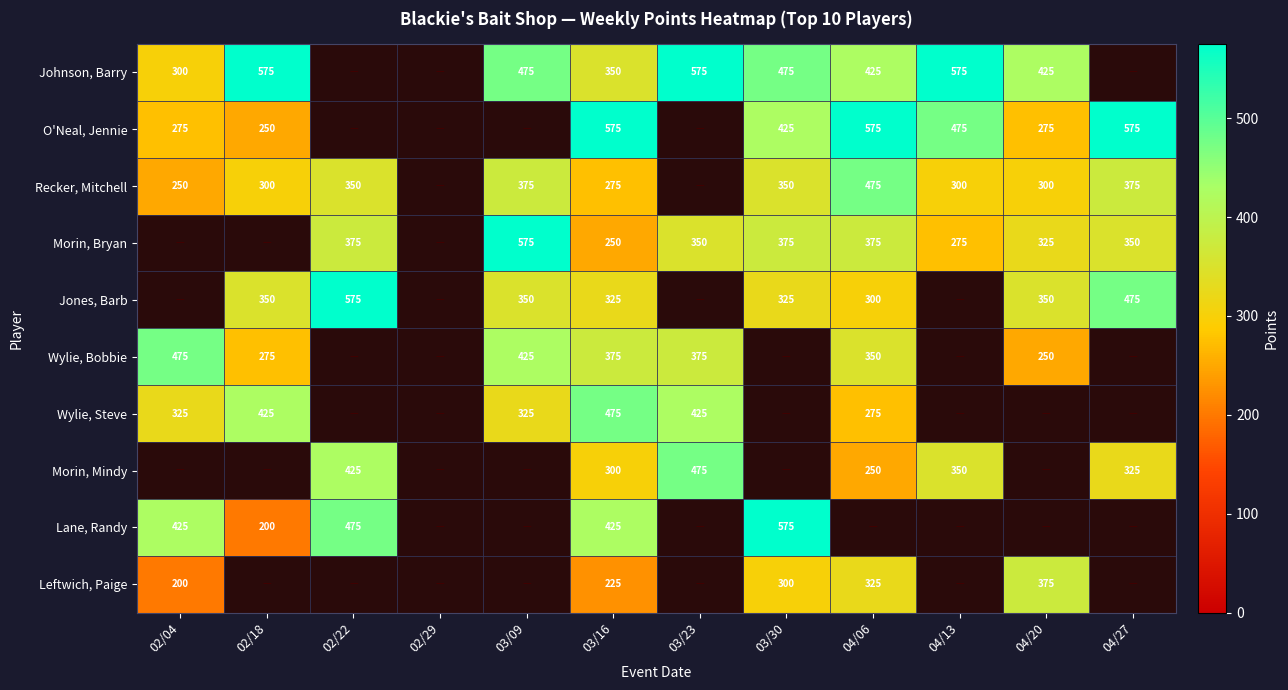

What is the difference between the highest and lowest values at 03/16?

350